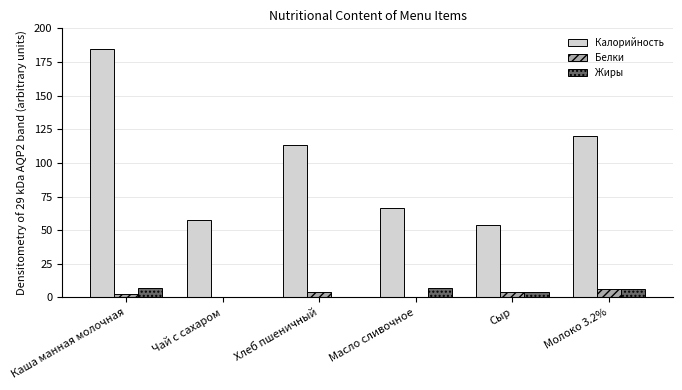

What is the average value of the Калорийность series?

99.2